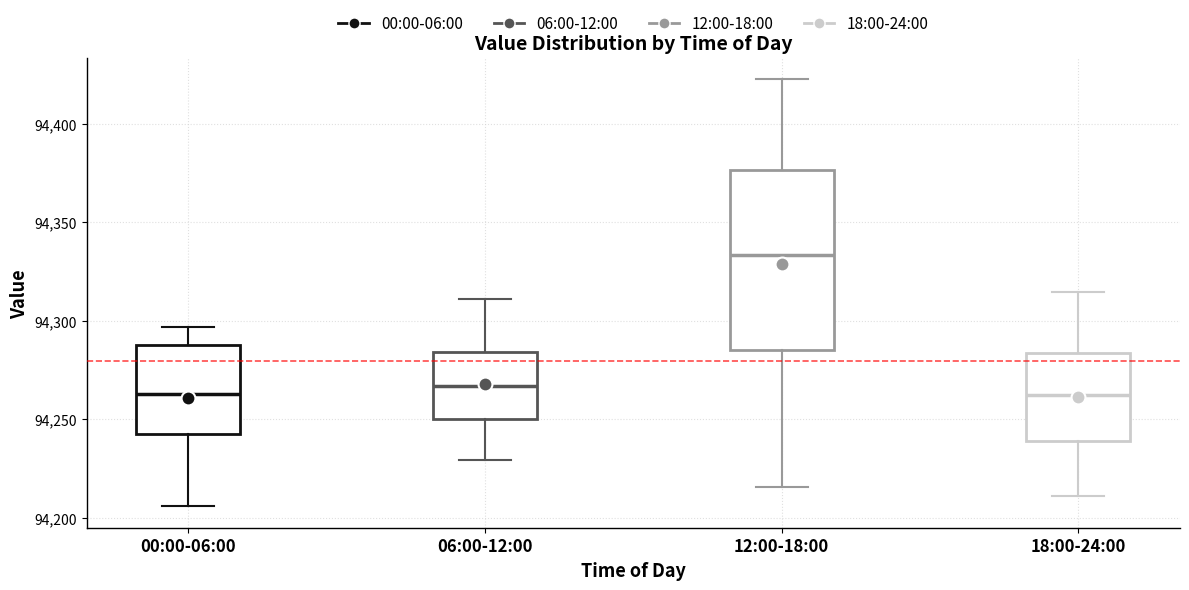

Where does the upper whisker of the box for 06:00-12:00 end on the y-axis? The values are not printed on the chart, so give them approximately, as read against the axis.

94310